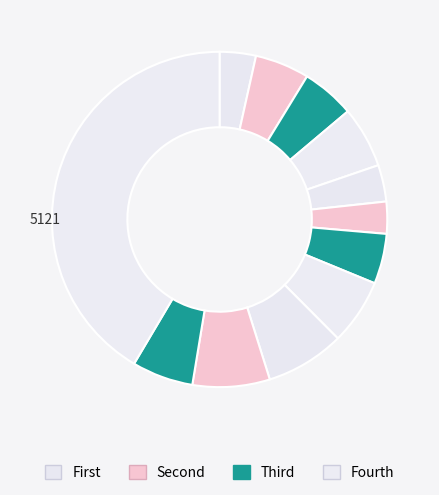

How many segments does this pie chart have?

12